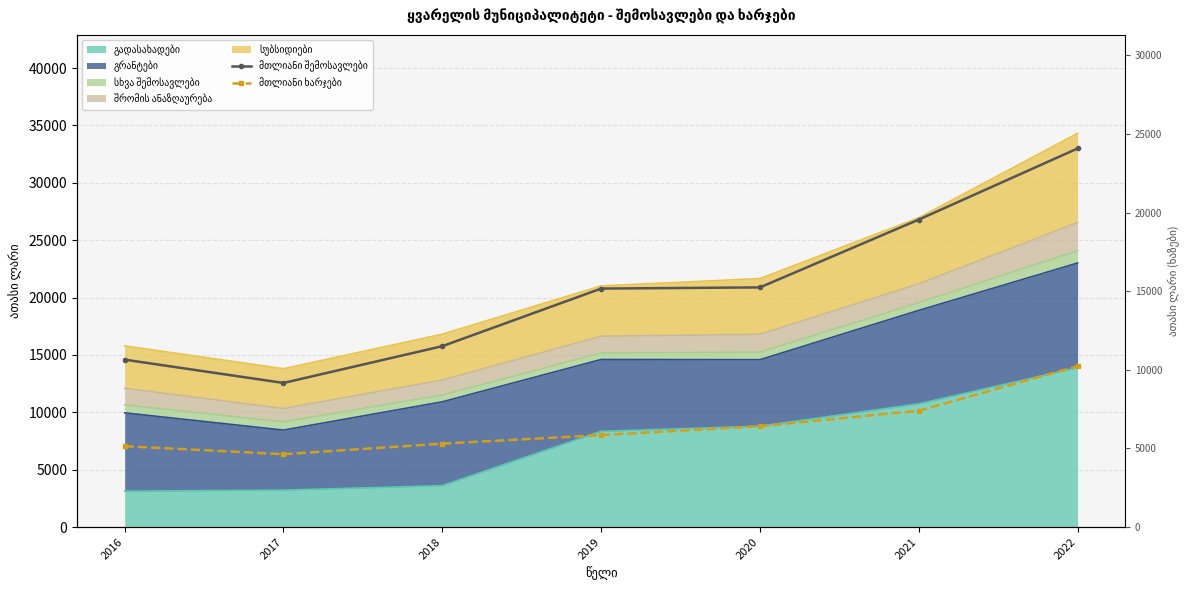

Where is მთლიანი შემოსავლები nearest to the value 16623?

2020